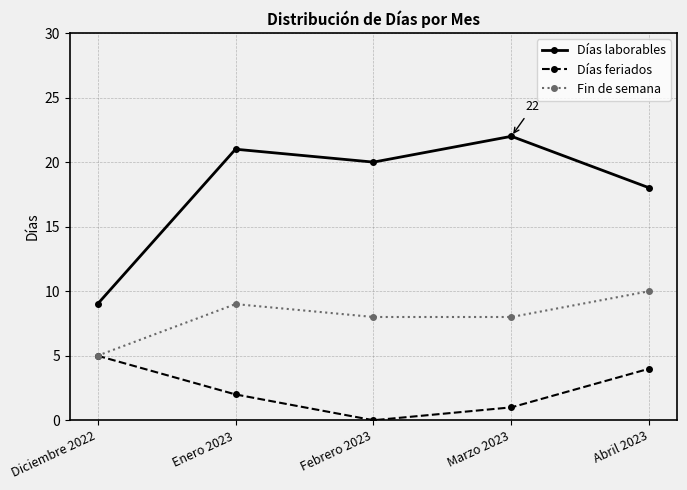

Is it true that Fin de semana equals 9 at Enero 2023?

True